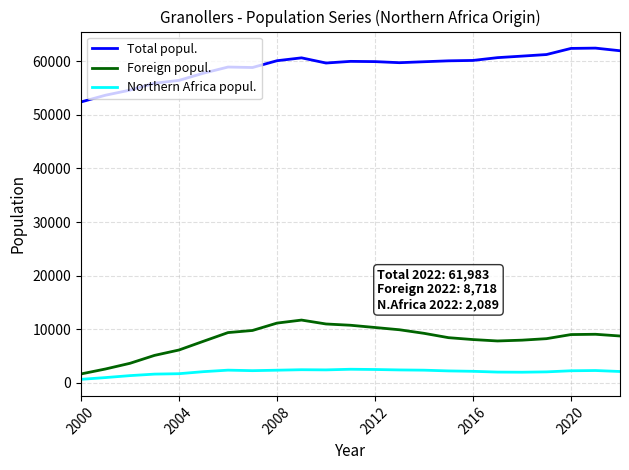

What is the greatest value displayed?

62475